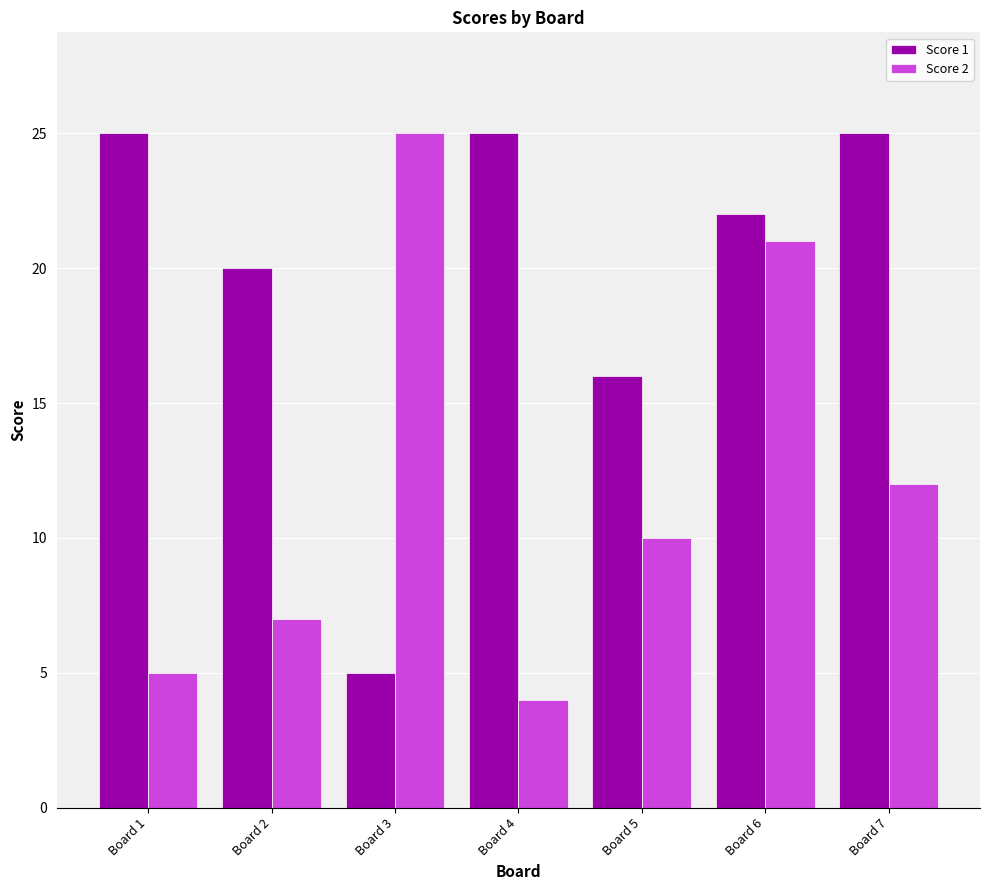

What is the maximum value for Score 2?

25